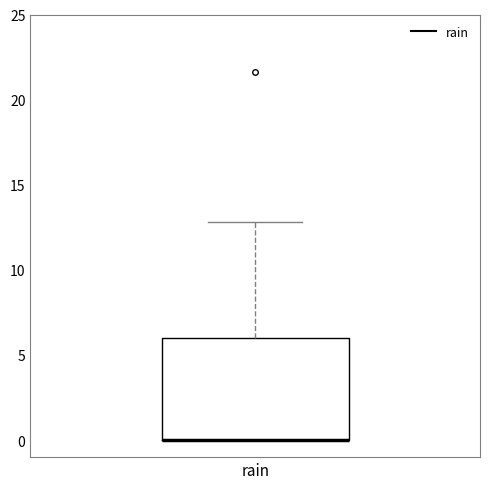

Where is the upper edge of the box for rain on the y-axis? The values are not printed on the chart, so give them approximately, as read against the axis.

6